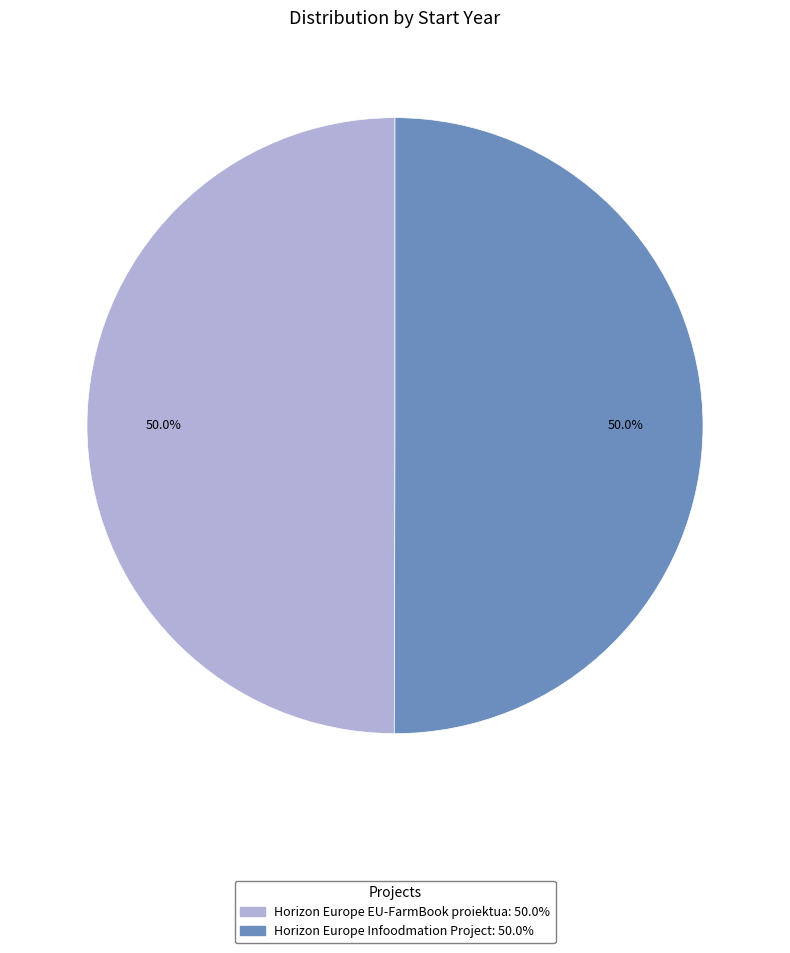

How much of the chart is everything except Horizon Europe Infoodmation Project?

50.0%